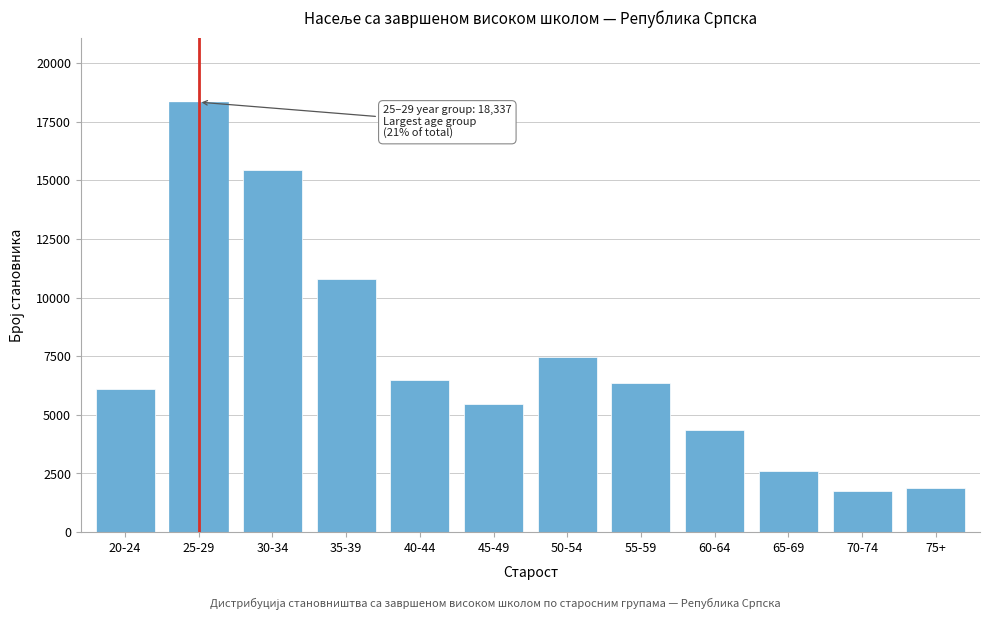

Reading left to right, extract all data points from this chart.

6097	18337	15439	10813	6469	5484	7482	6344	4368	2599	1743	1861